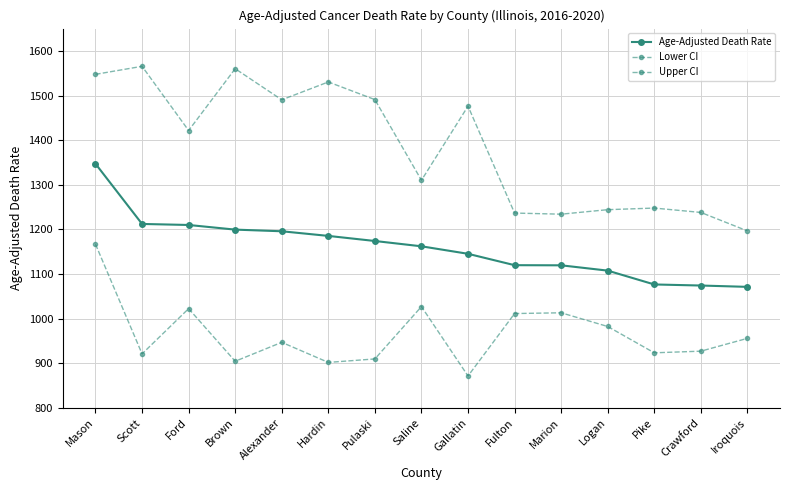

What is the difference between the Age-Adjusted Death Rate values at Hardin and Alexander?

10.4